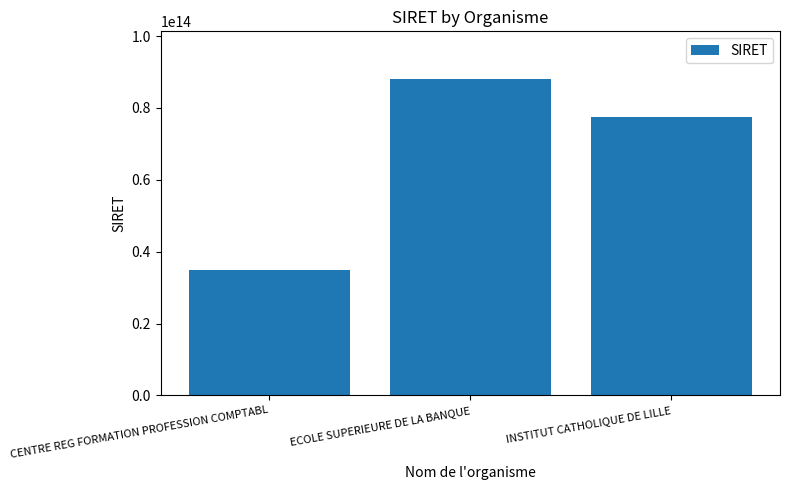

What is the change in value from CENTRE REG FORMATION PROFESSION COMPTABL to ECOLE SUPERIEURE DE LA BANQUE?

+53295283199986